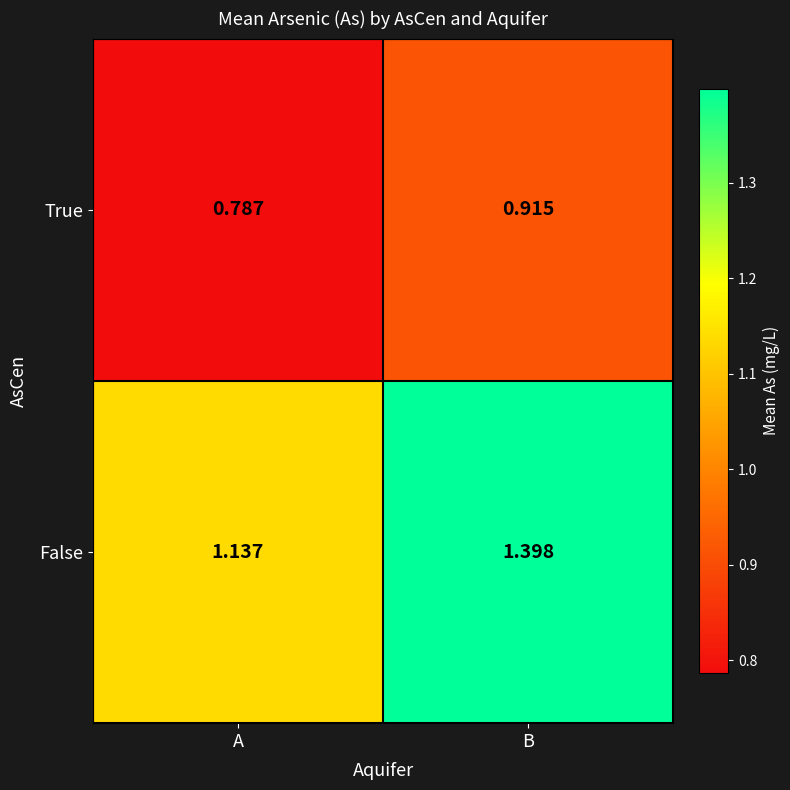

Is the value of False at A greater than the value of True at B?

Yes